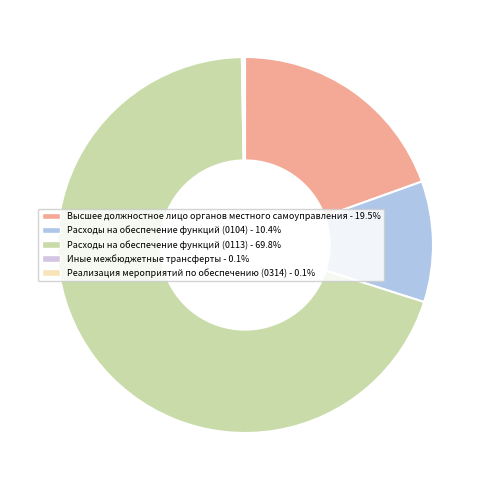

To the nearest percent, what is the difference between the largest and smallest slice percentages?

70%